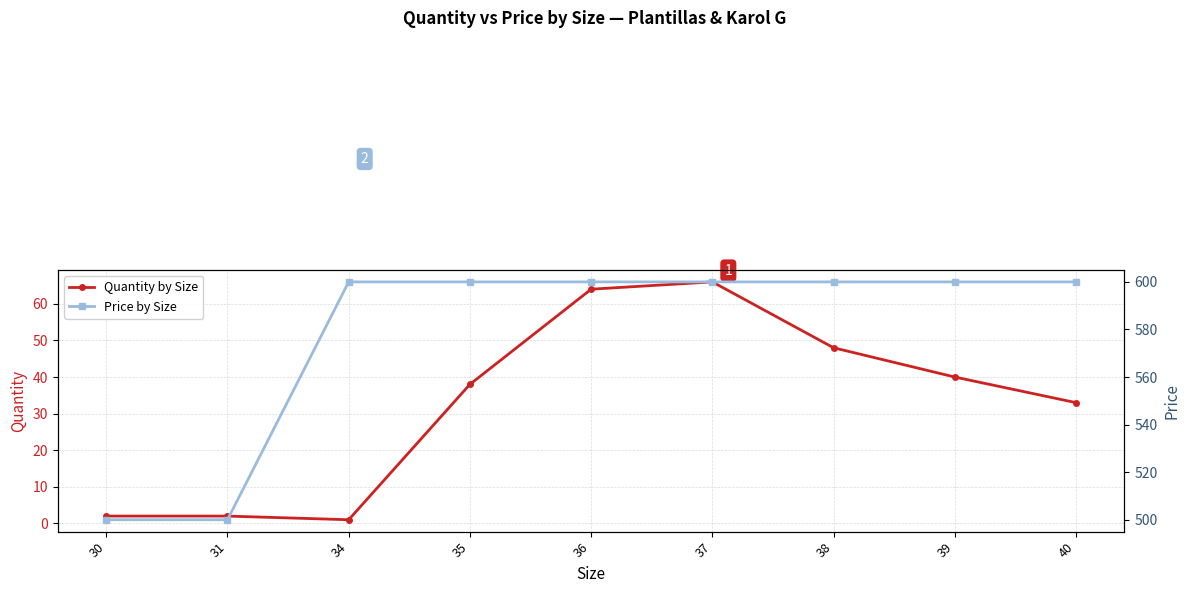

Is the value of Price by Size at 40 greater than the value of Quantity by Size at 35?

Yes